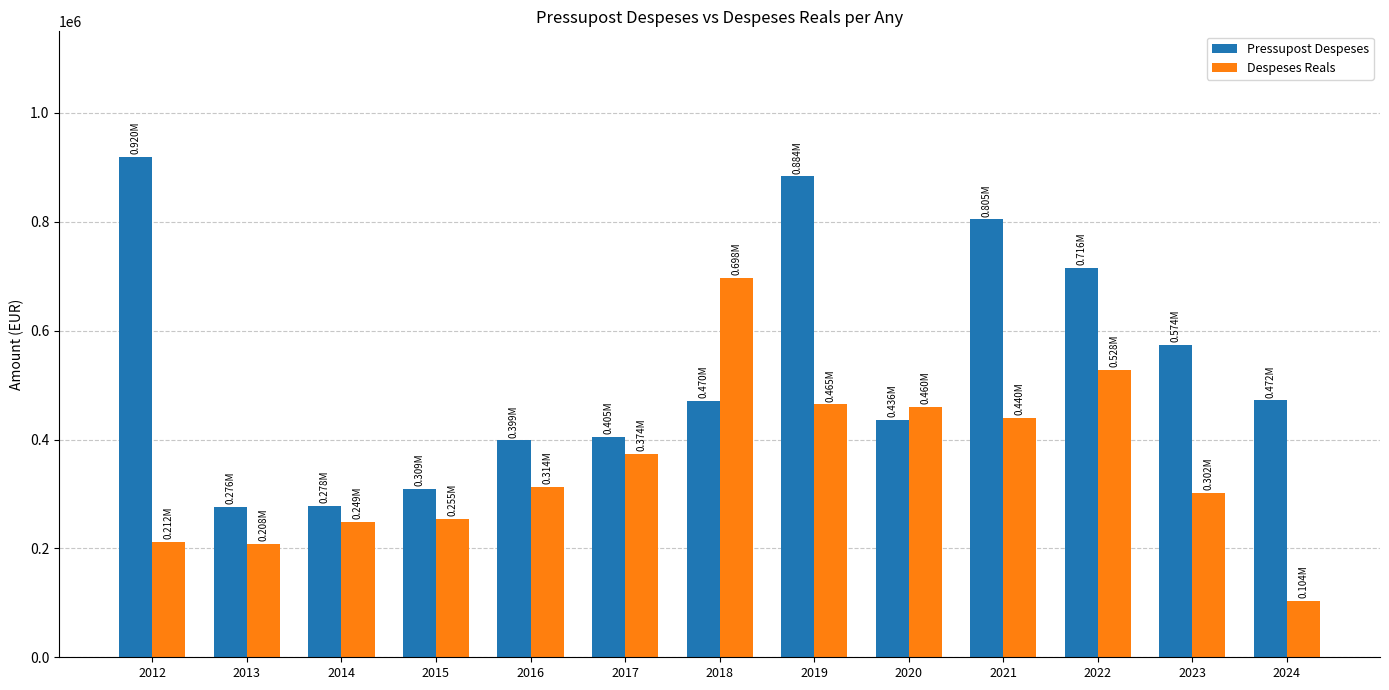

What is the average value of the Pressupost Despeses series?

534133.5